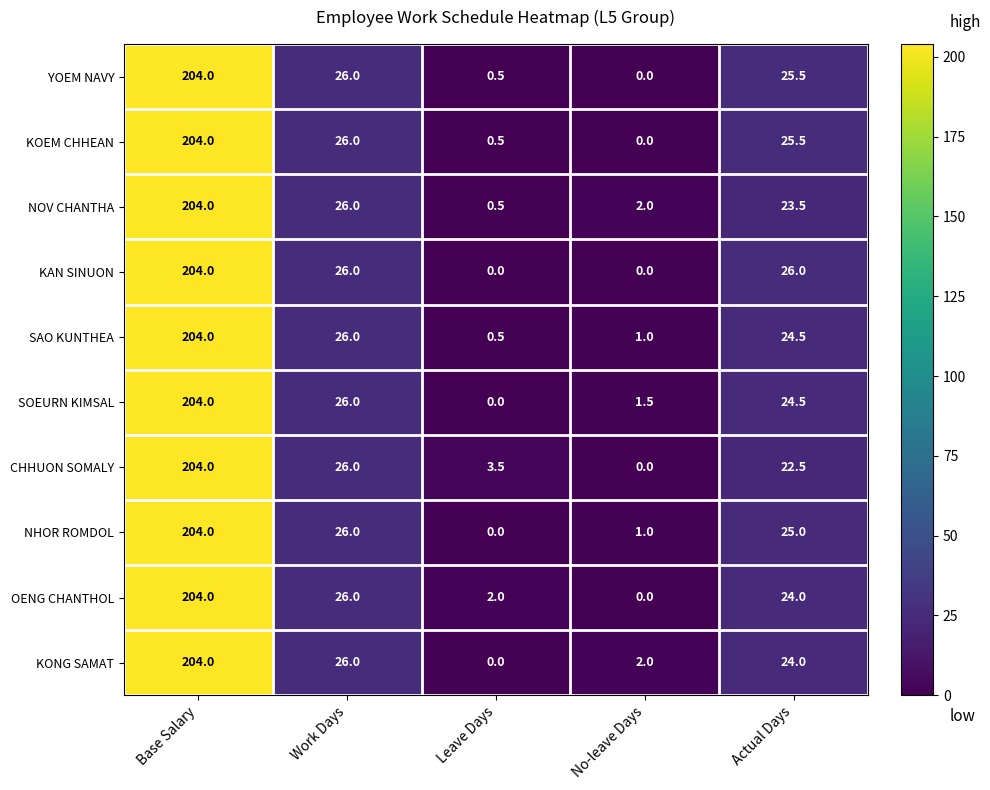

At which category is the sum across all series the highest?

Base Salary